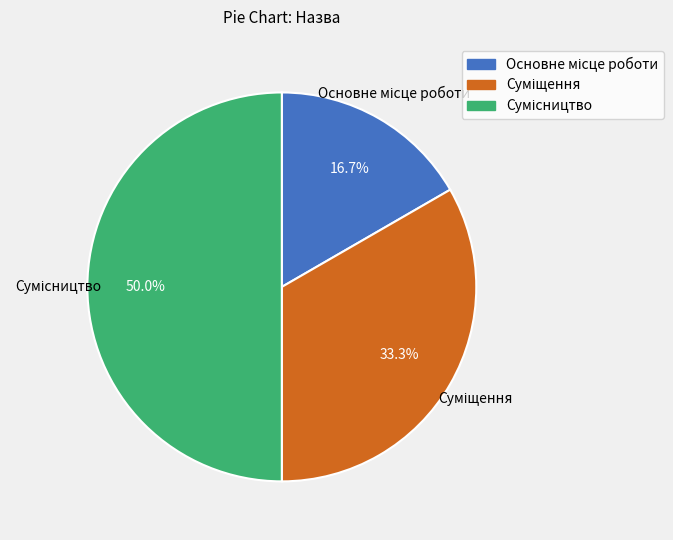

Count the number of slices in the pie.

3